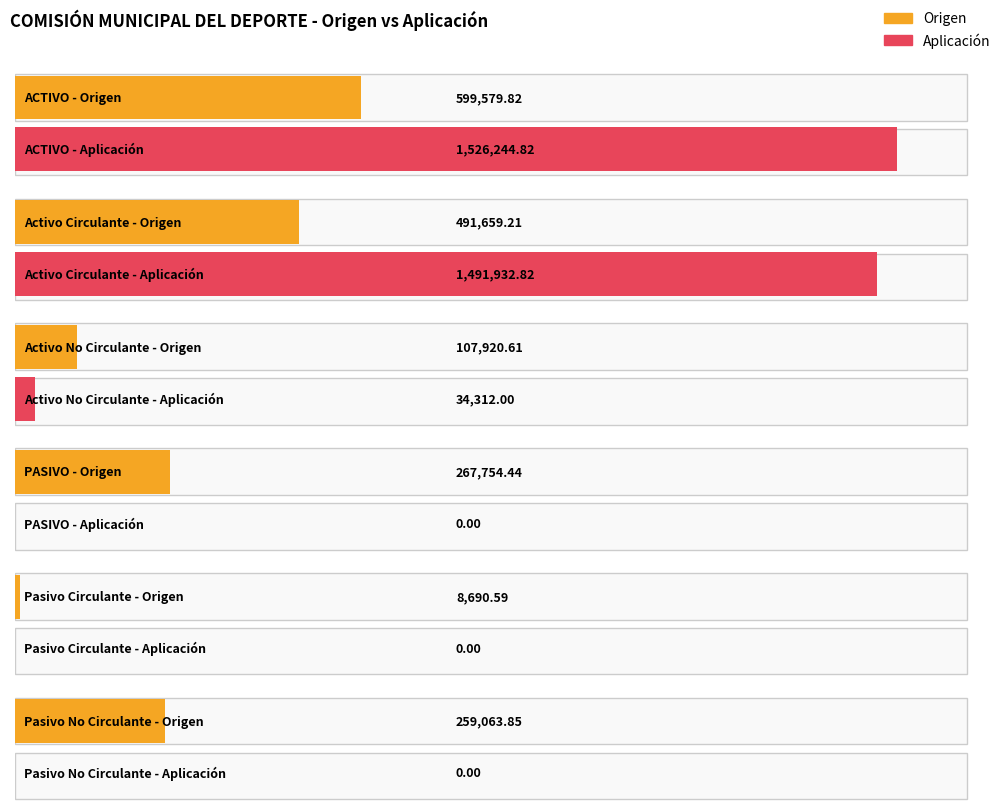

How many series are shown in this chart?

2